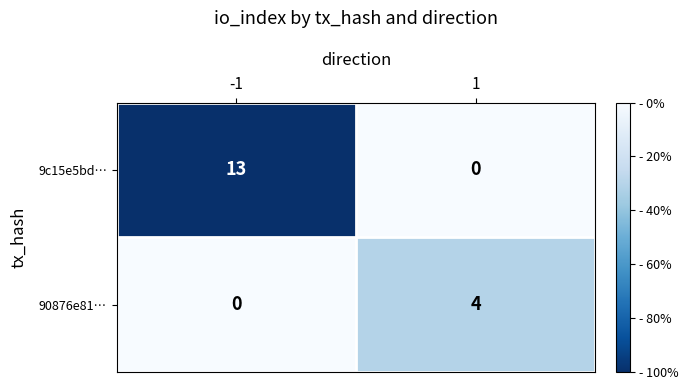

What is the sum of all 9c15e5bd… values?

13